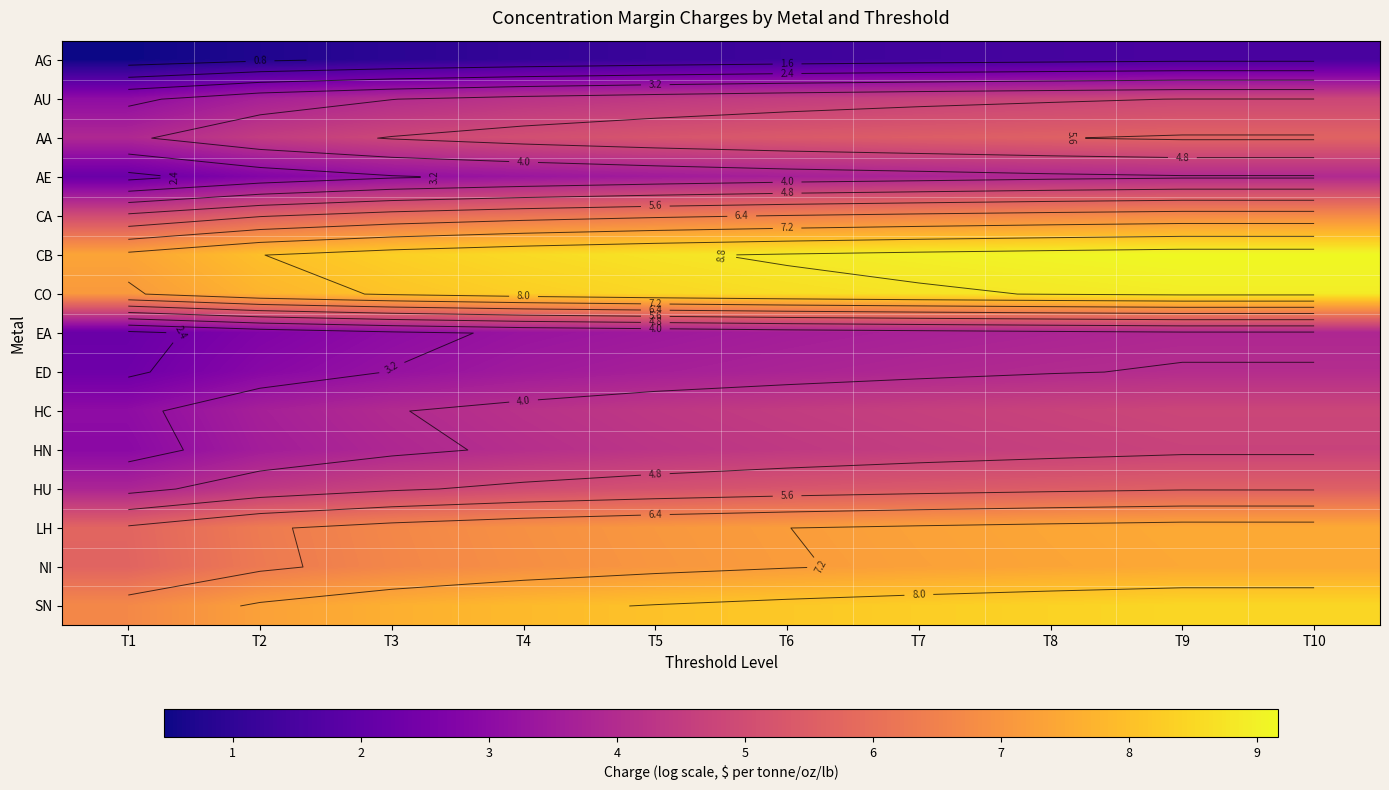

What is the difference between the second highest and minimum values in the HC series?

1.8